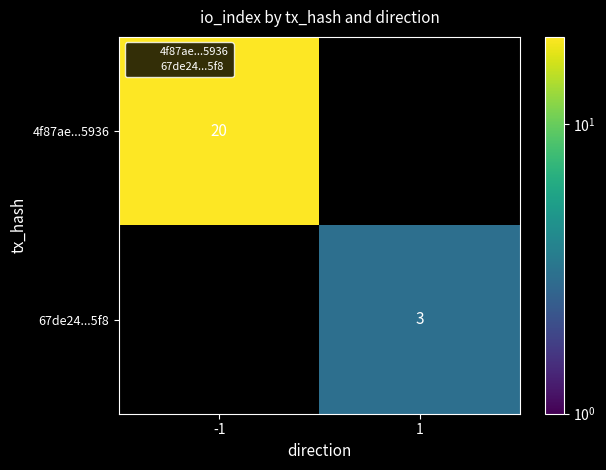

At how many categories does at least one series exceed 15?

1